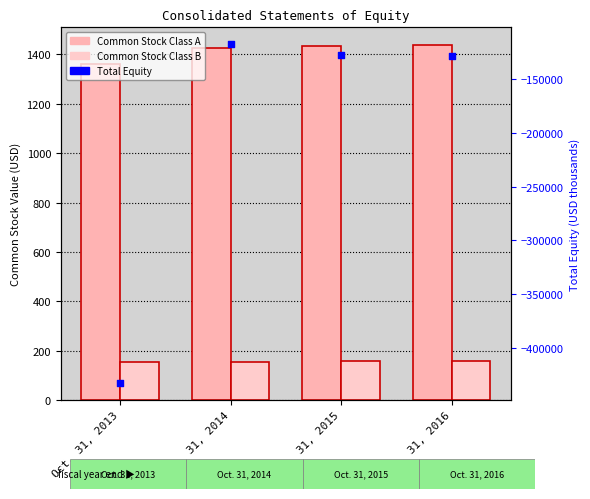

At how many categories does at least one series exceed -294417?

4